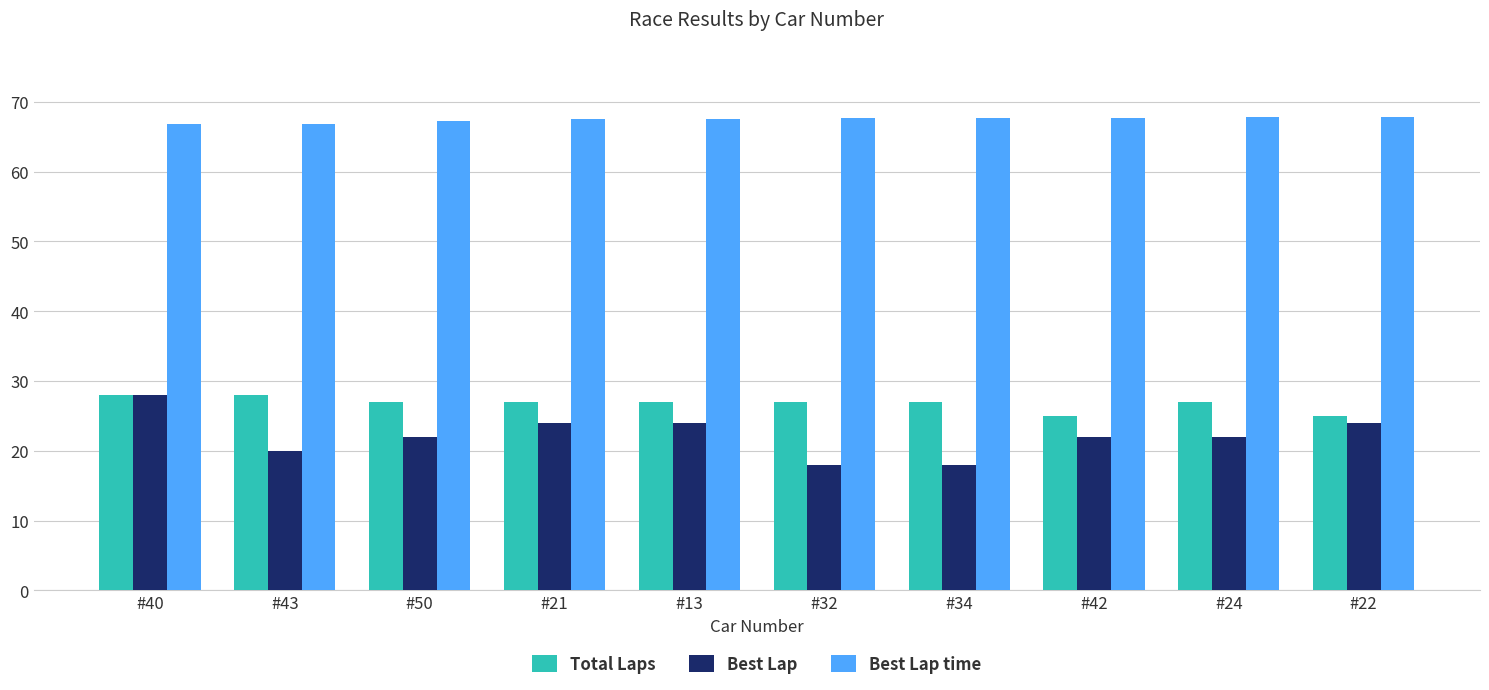

What is the difference between the second highest and second lowest values in the Best Lap series?

6.0